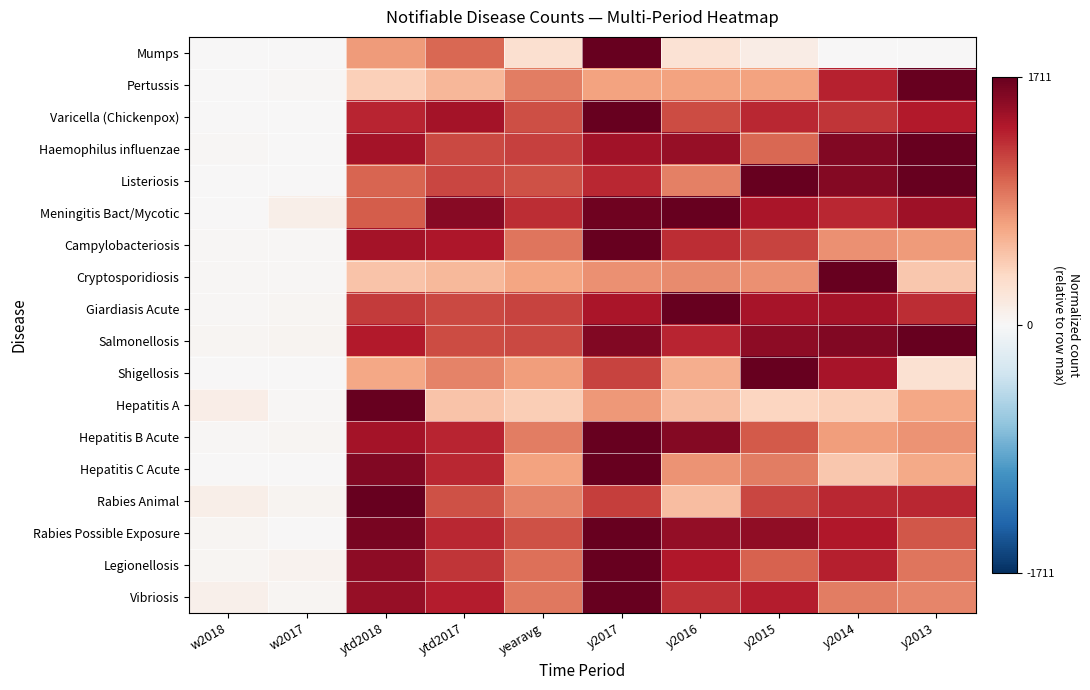

At y2016, list the series in order from largest to smallest.

Meningitis Bact/Mycotic, Giardiasis Acute, Hepatitis B Acute, Rabies Possible Exposure, Haemophilus influenzae, Legionellosis, Salmonellosis, Campylobacteriosis, Vibriosis, Varicella (Chickenpox), Listeriosis, Cryptosporidiosis, Hepatitis C Acute, Pertussis, Shigellosis, Hepatitis A, Rabies Animal, Mumps